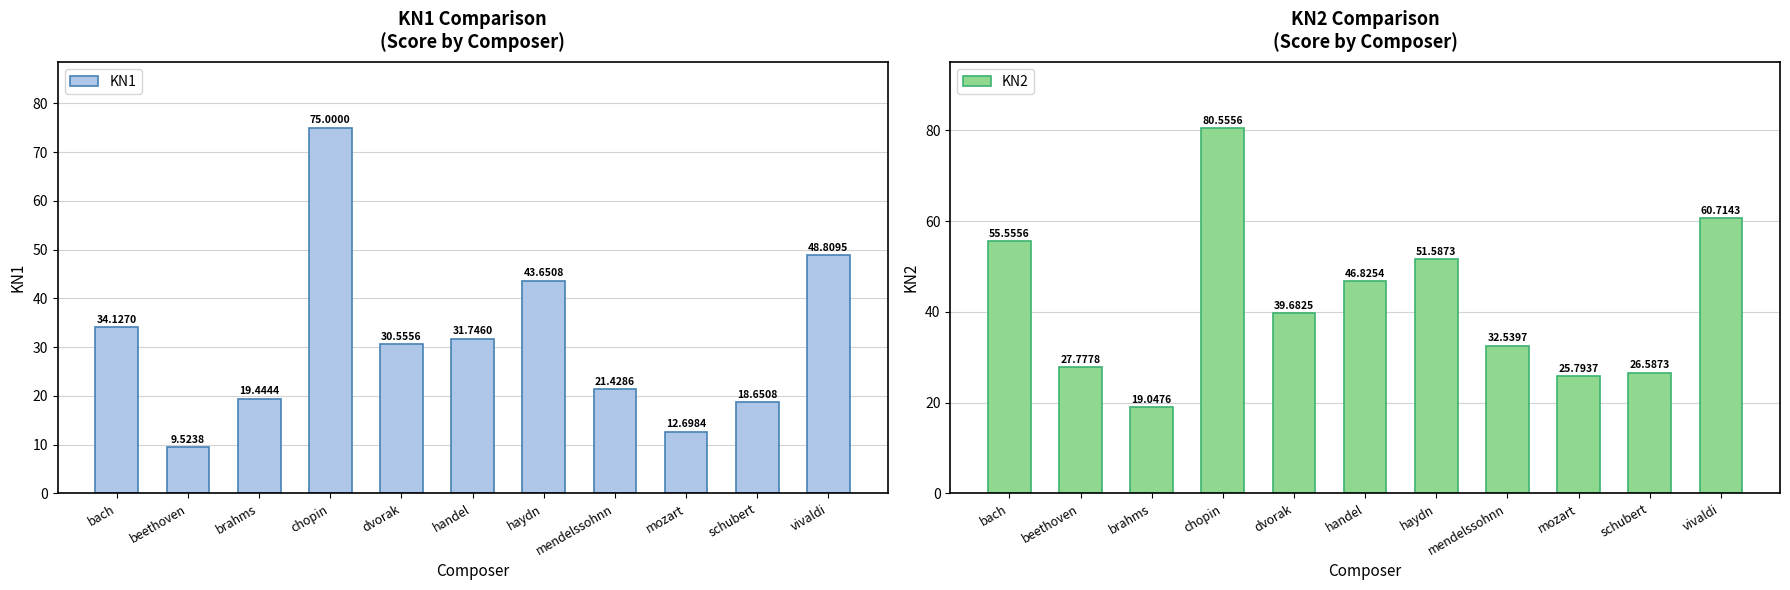

How many categories are shown in the chart?

11